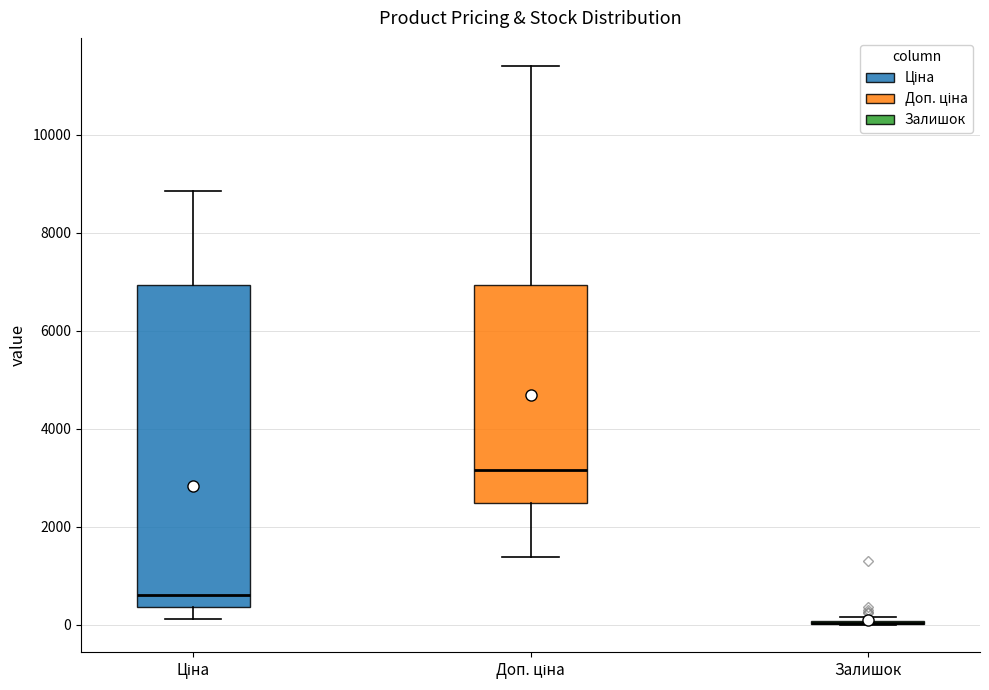

Where is the lower edge of the box for Ціна on the y-axis? The values are not printed on the chart, so give them approximately, as read against the axis.

400